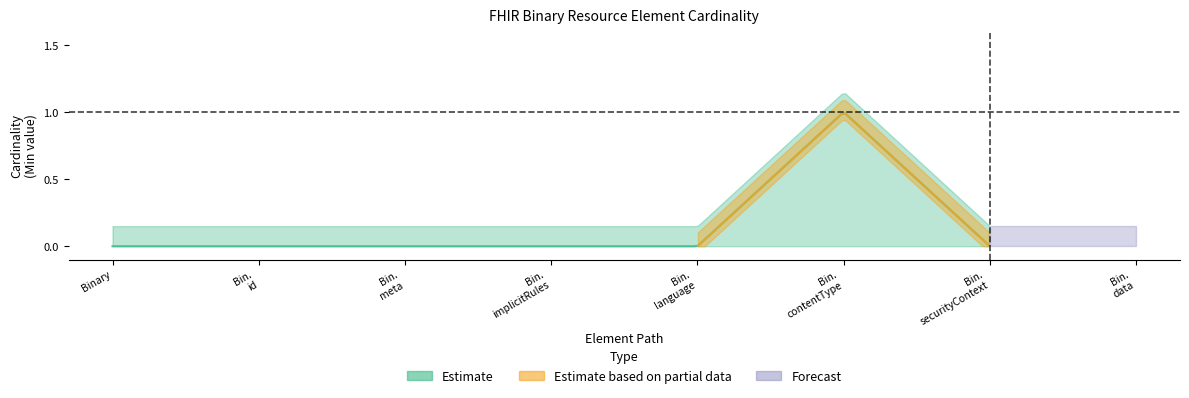

Rank the categories by Base Min value from lowest to highest.

Binary, Binary.id, Binary.meta, Binary.implicitRules, Binary.language, Binary.securityContext, Binary.data, Binary.contentType